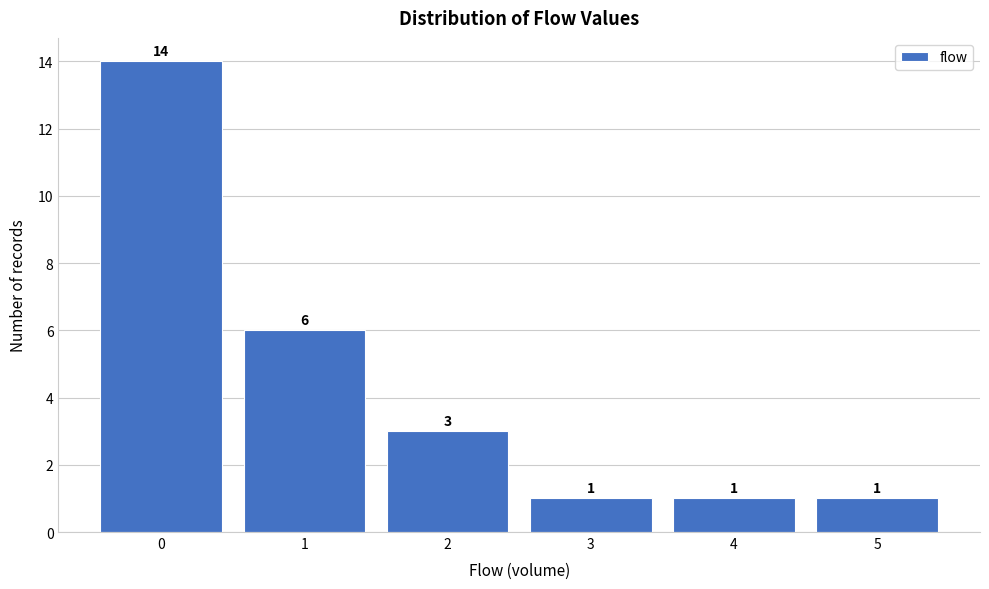

Reading left to right, list every bar in this chart as the range it spans on the x-axis followed by its height.

-0.5 to 0.5: 14
0.5 to 1.5: 6
1.5 to 2.5: 3
2.5 to 3.5: 1
3.5 to 4.5: 1
4.5 to 5.5: 1